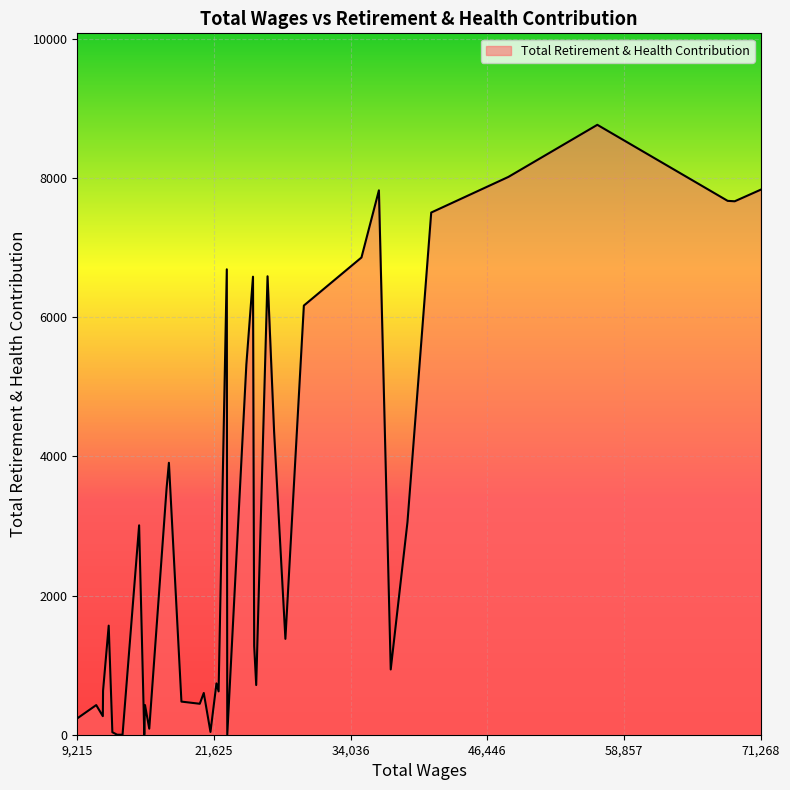

What is the difference between the maximum and minimum values?

8767